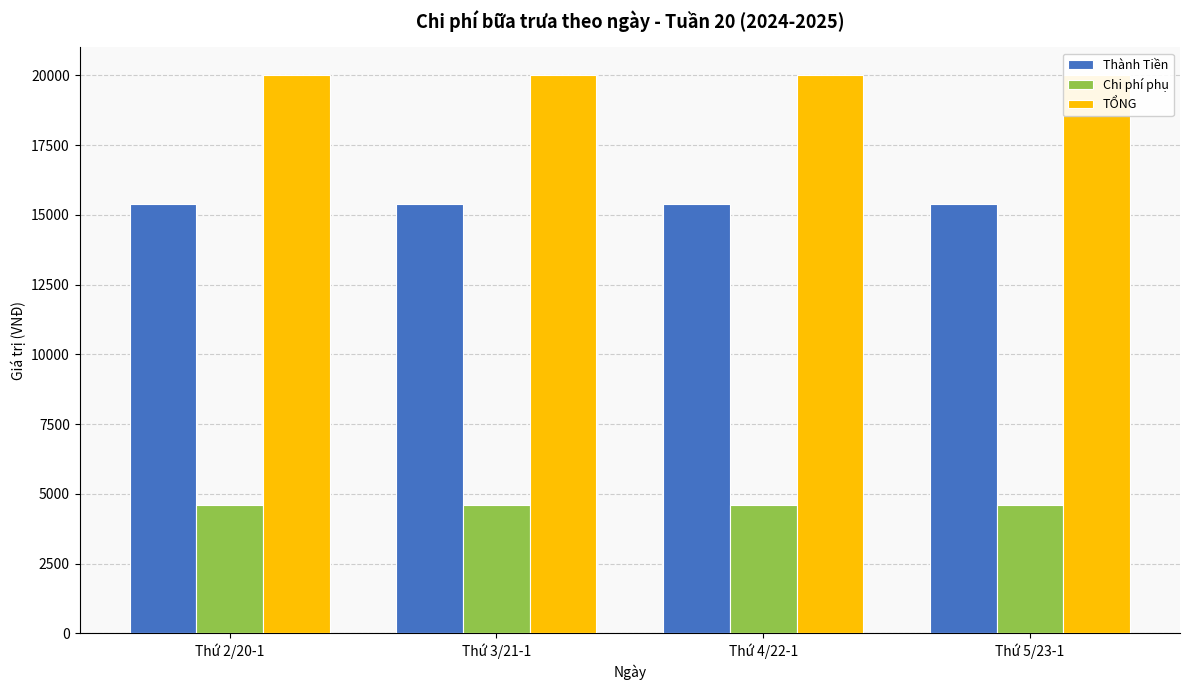

Rank the categories by Chi phí phụ value from highest to lowest.

Thứ 2/20-1, Thứ 3/21-1, Thứ 4/22-1, Thứ 5/23-1